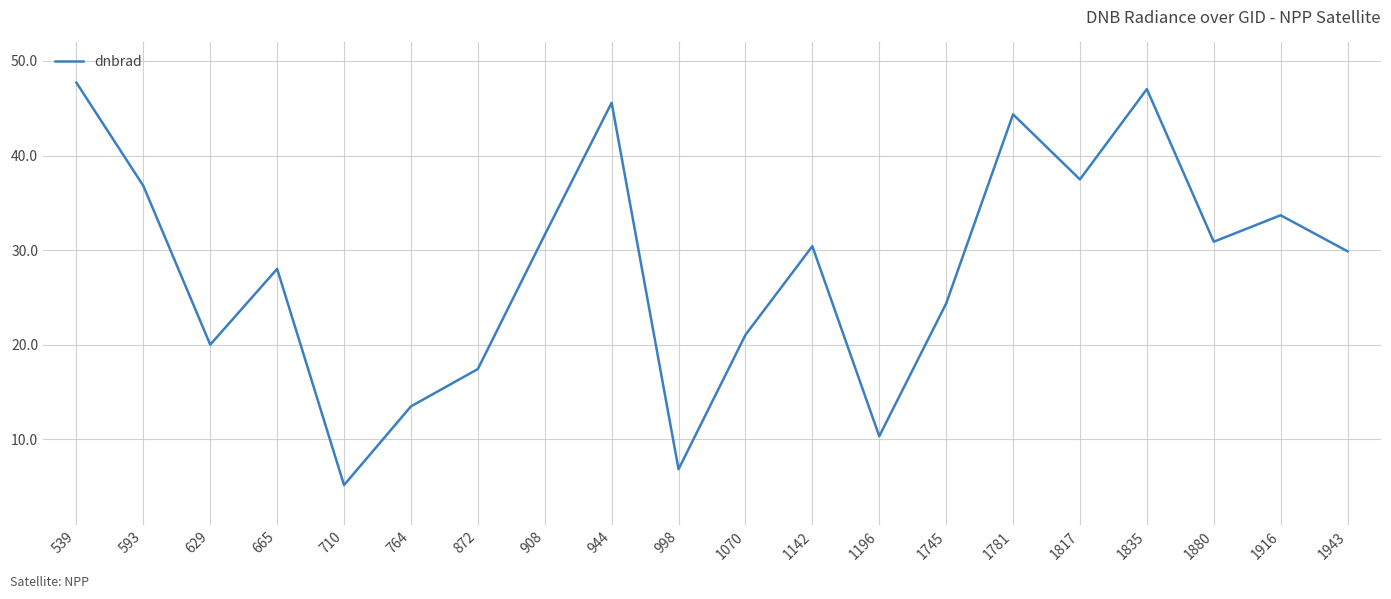

Rank the categories by value from highest to lowest.

539, 1835, 944, 1781, 1817, 593, 1916, 908, 1880, 1142, 1943, 665, 1745, 1070, 629, 872, 764, 1196, 998, 710